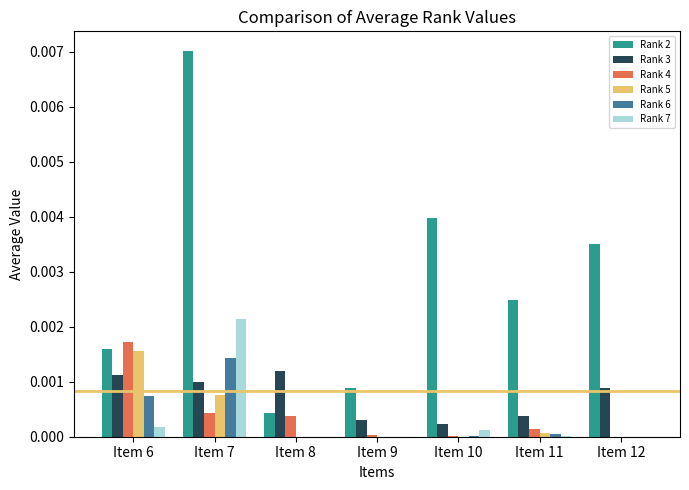

How many groups of bars are there?

7